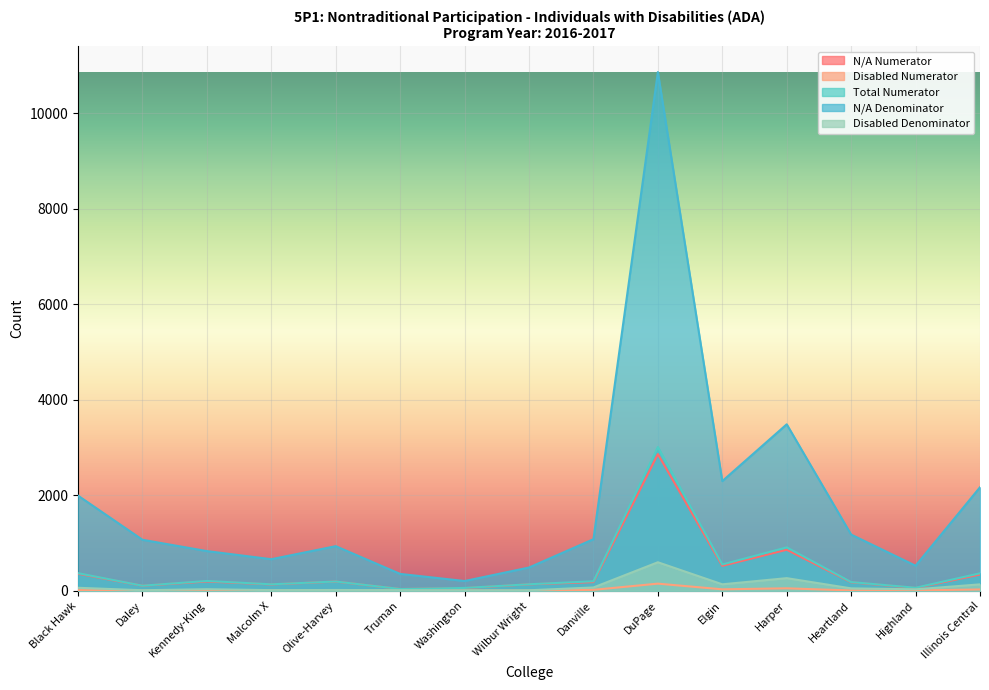

What is the difference between the maximum and minimum values in the Disabled Denominator series?

589